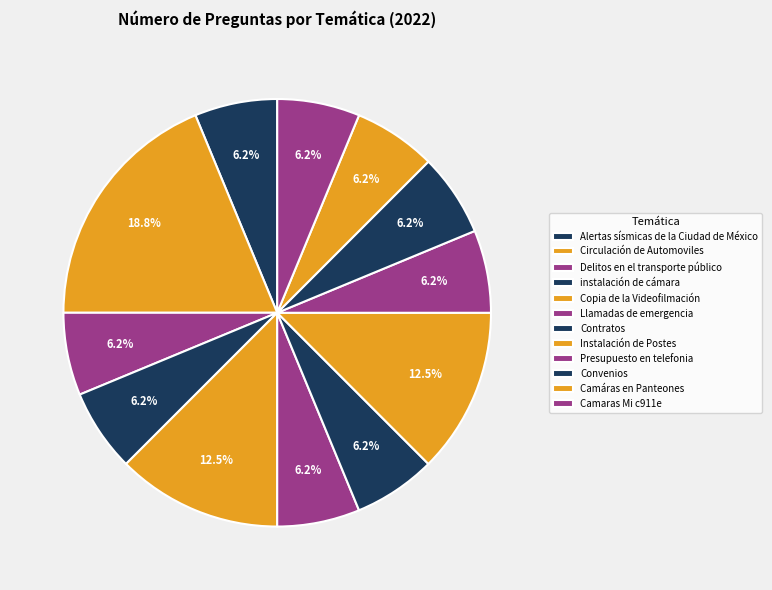

How many slices are in this pie chart?

12